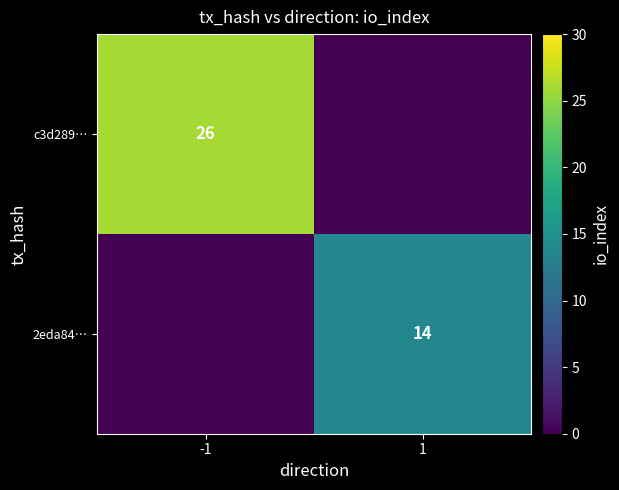

Is it true that c3d289… equals 26 at -1?

True